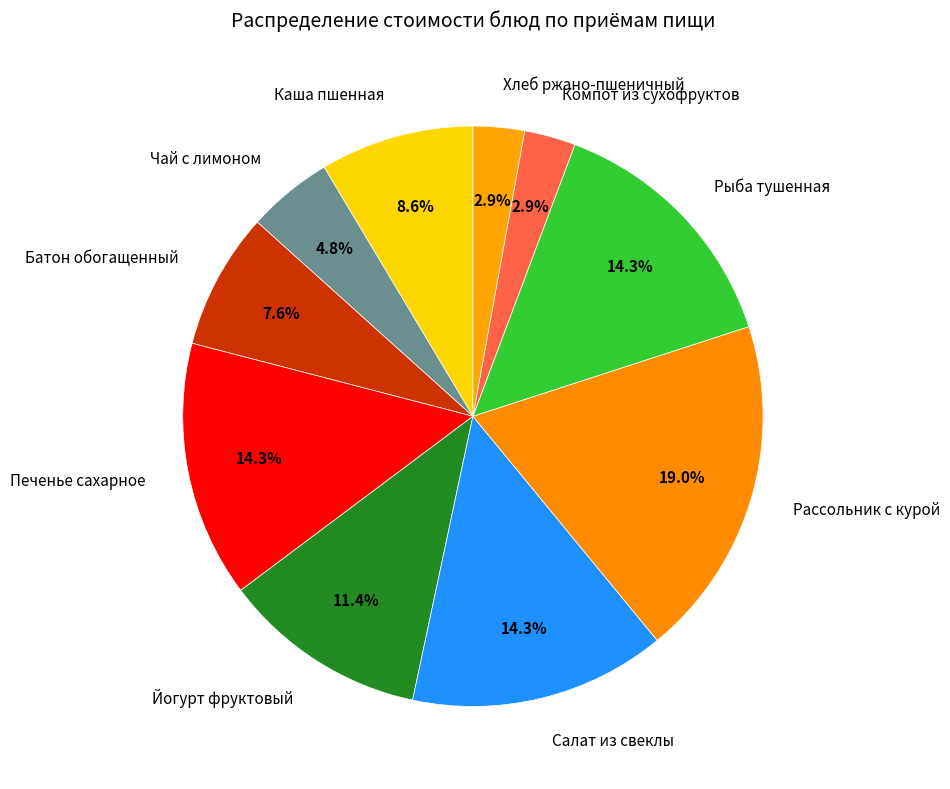

Which category has the biggest portion of the pie?

Рассольник с курой